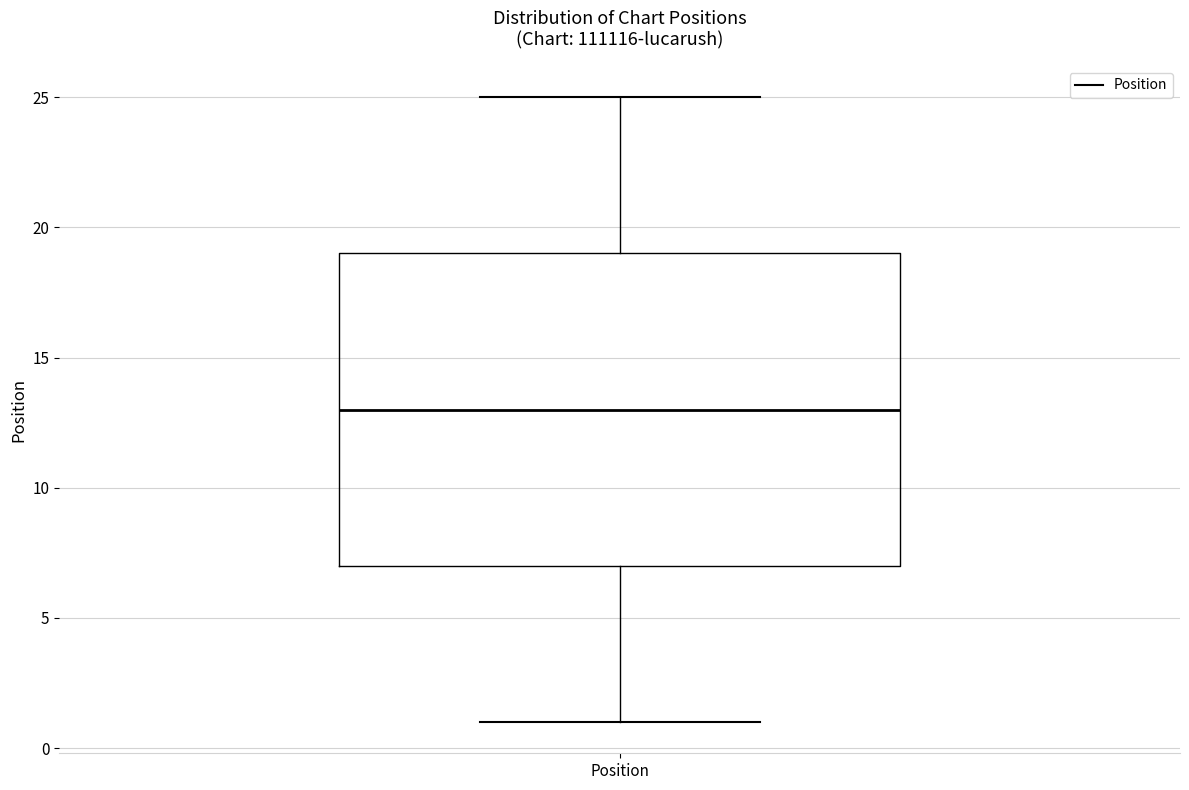

Where is the upper edge of the box for Position on the y-axis? The values are not printed on the chart, so give them approximately, as read against the axis.

19